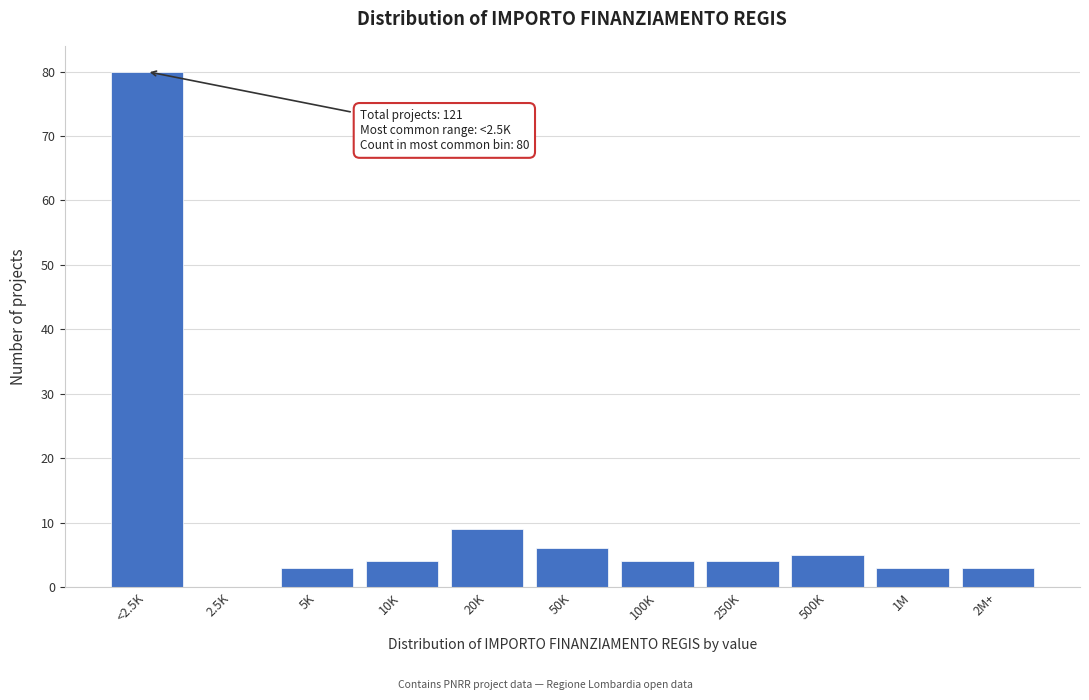

Reading right to left, extract all data points from this chart.

2M+=3	1M=3	500K=5	250K=4	100K=4	50K=6	20K=9	10K=4	5K=3	2.5K=0	<2.5K=80